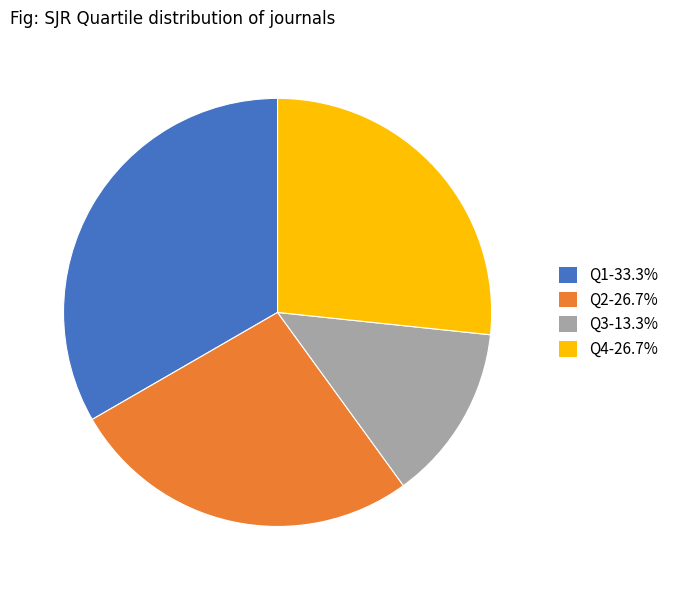

Is the sum of Q1 and Q2 greater than half?

Yes